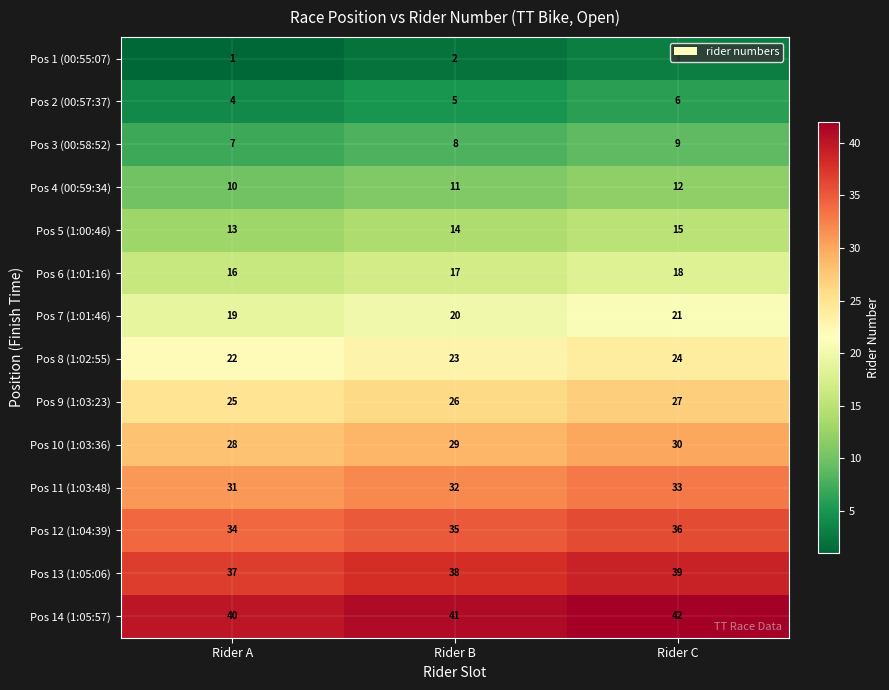

What is the lowest value of the Pos 4 (00:59:34) series?

10